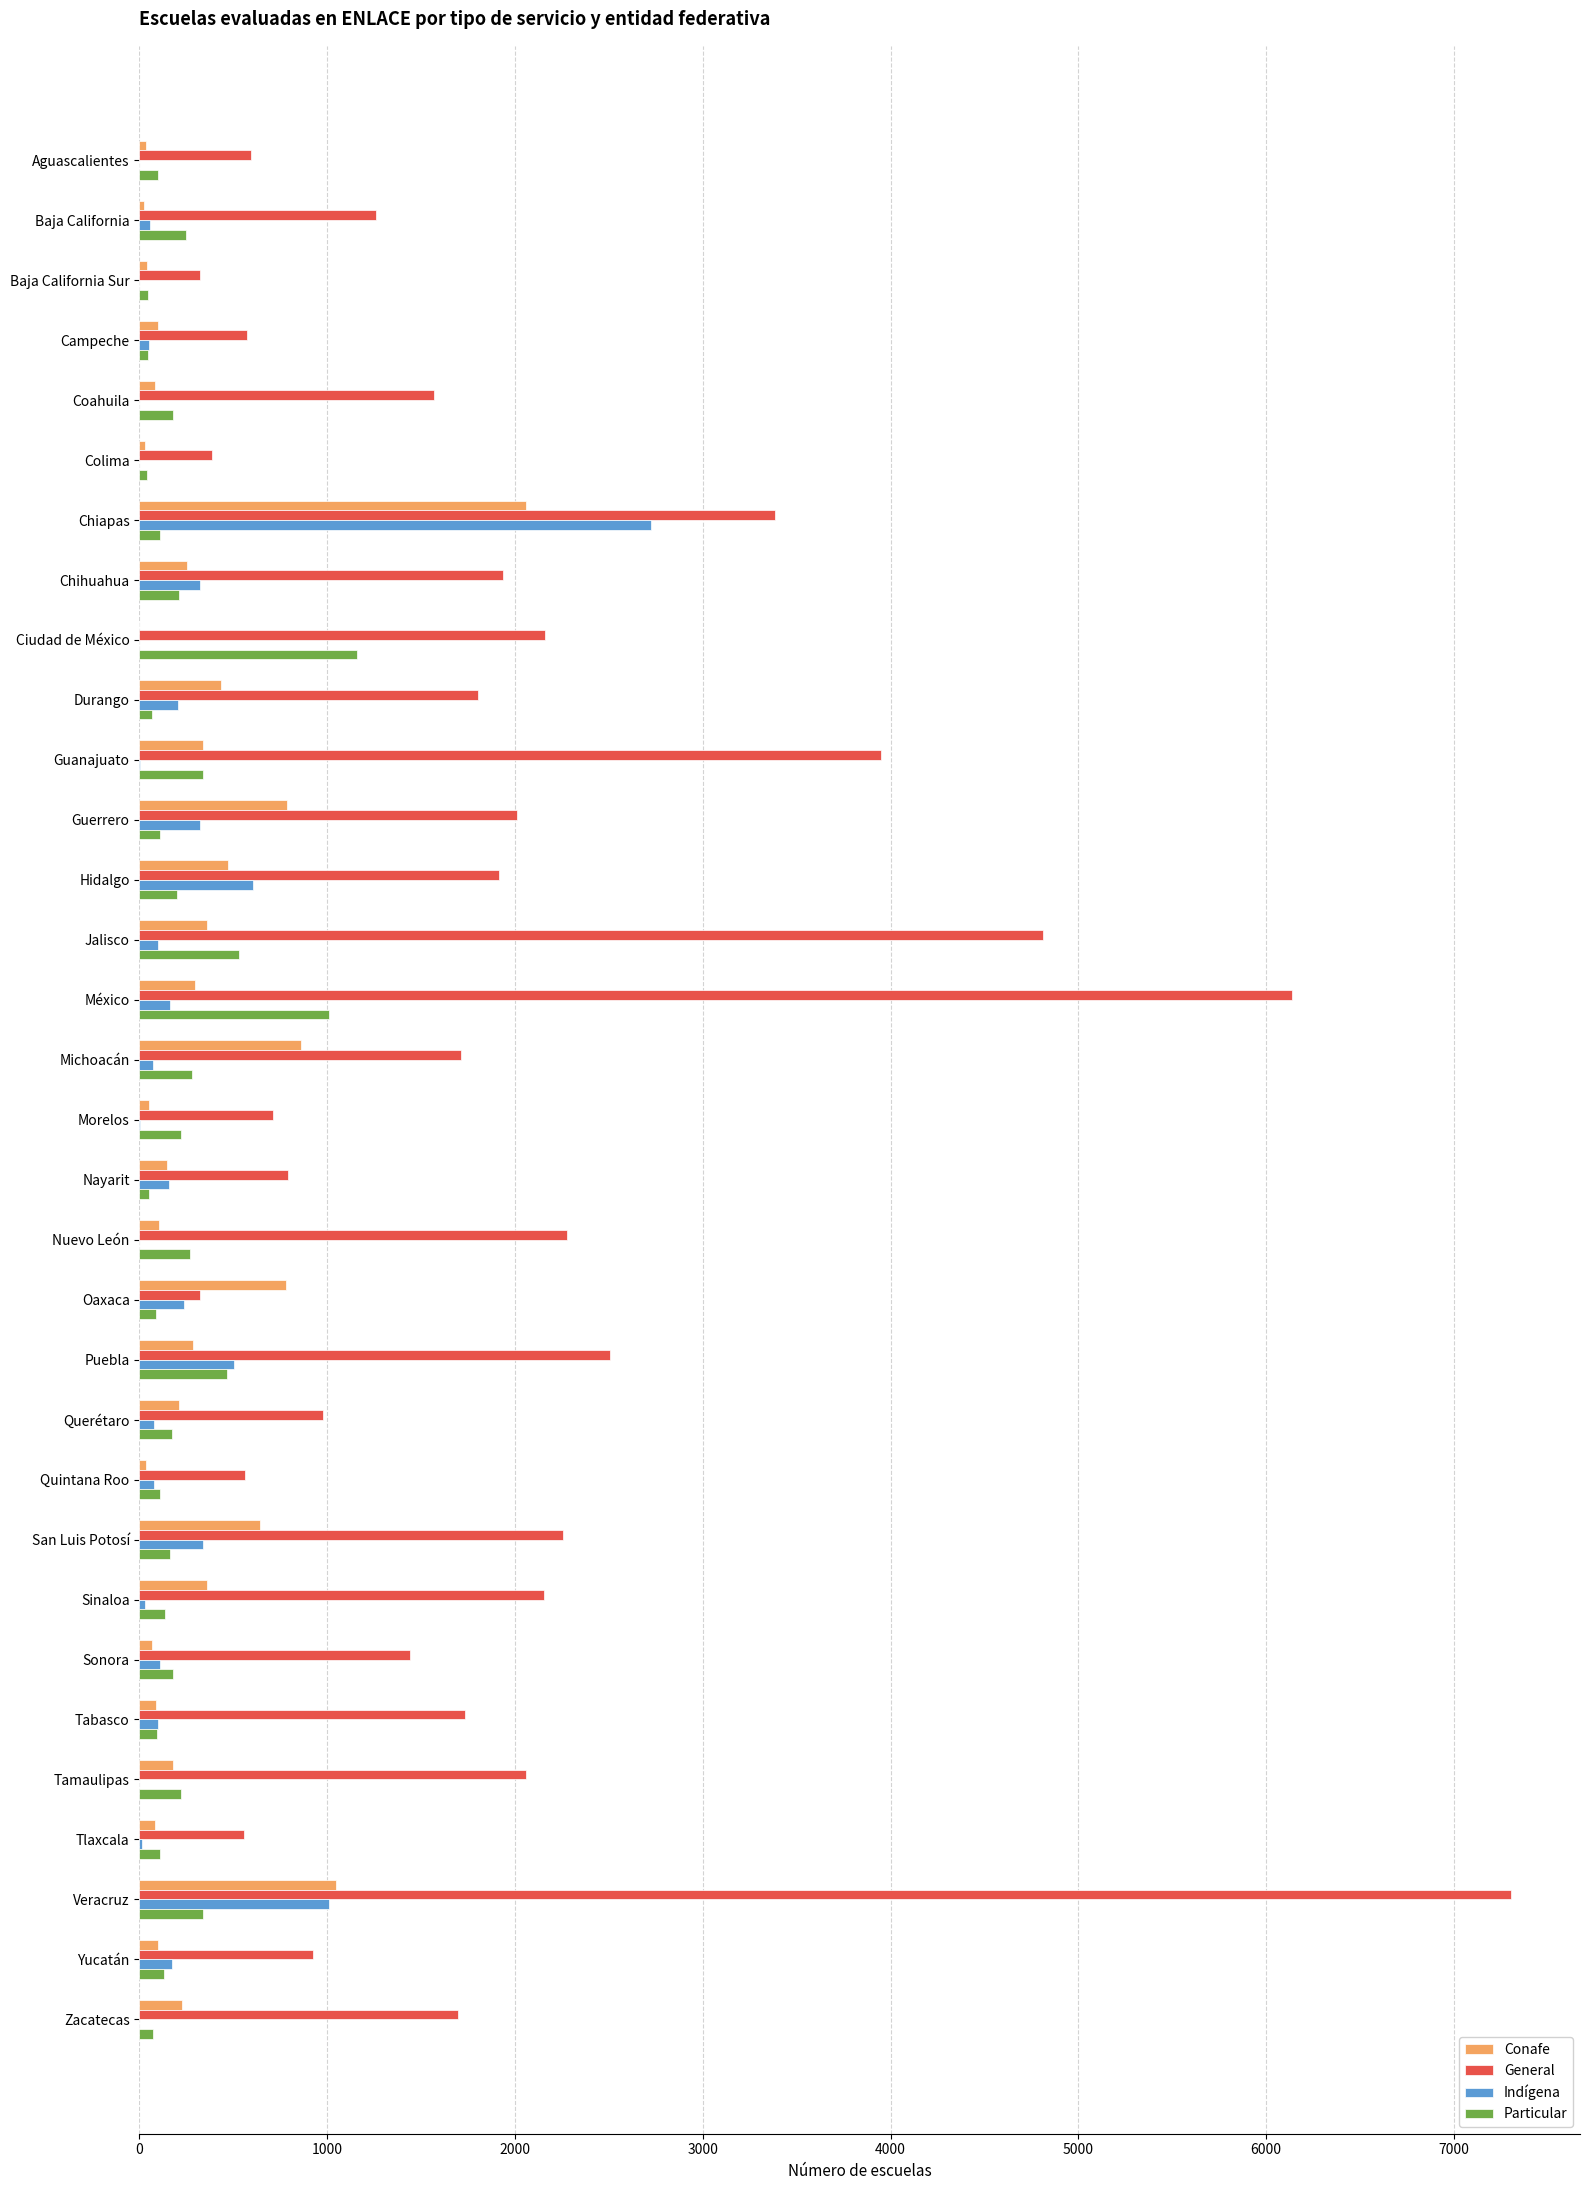

What is the sum of all Conafe values?

10566